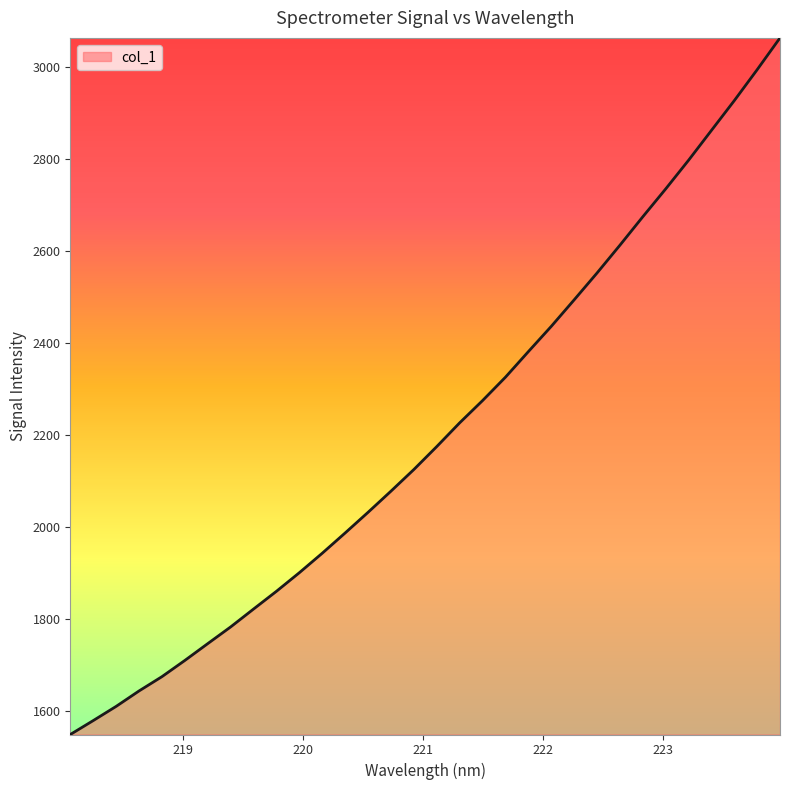

What is the minimum value shown in the chart?

1549.6